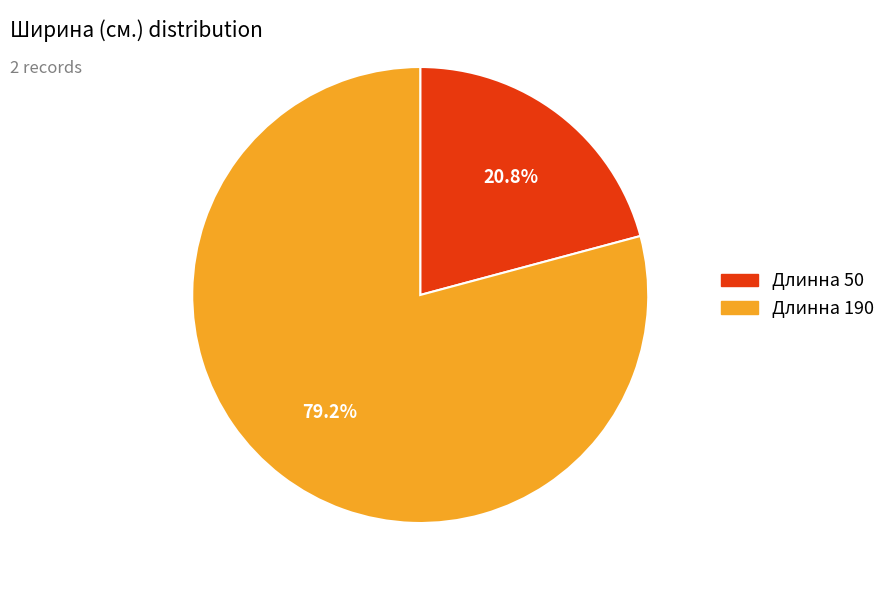

Does any single category account for the majority?

Yes